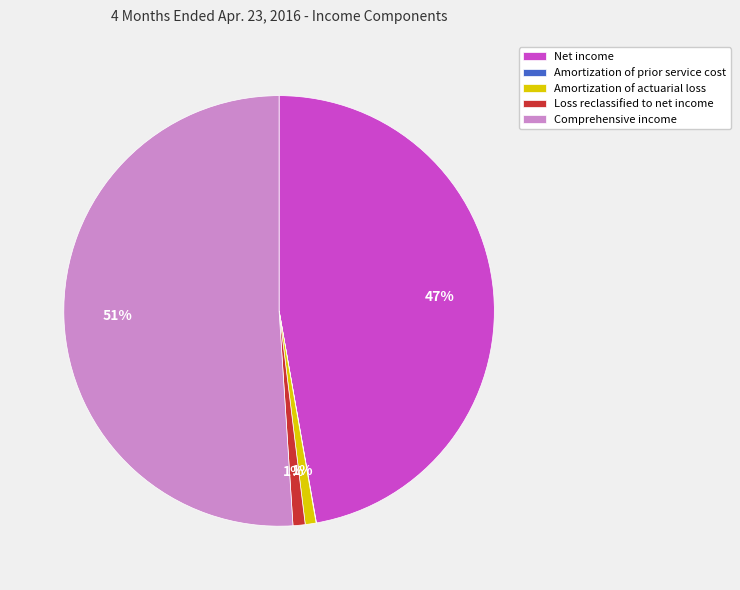

What percentage is the Loss reclassified to net income slice, to the nearest percent?

1%